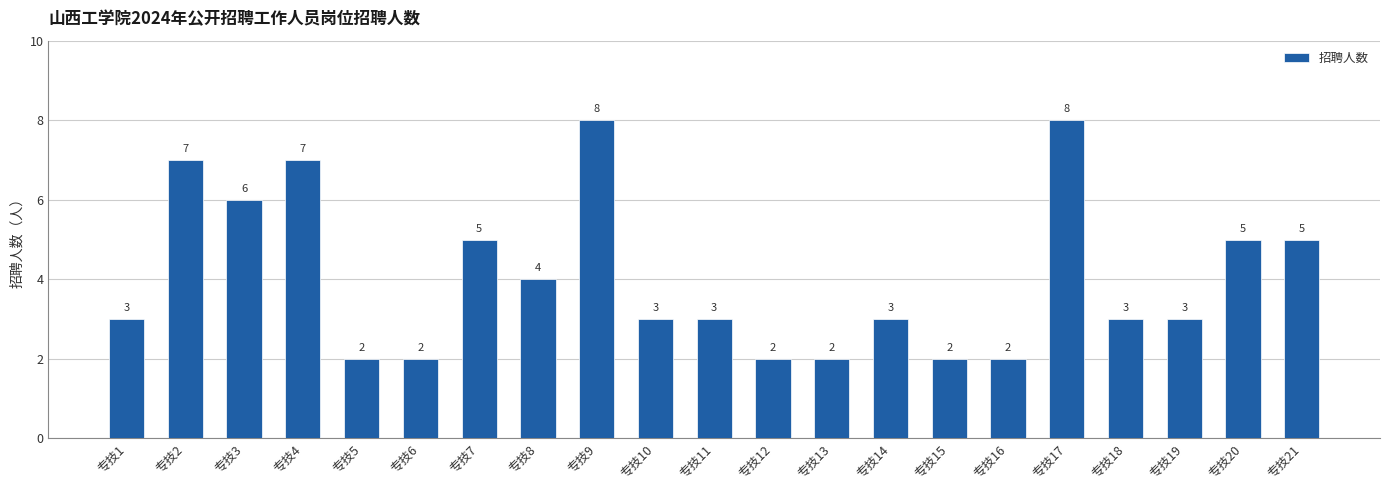

What is the maximum value shown in the chart?

8